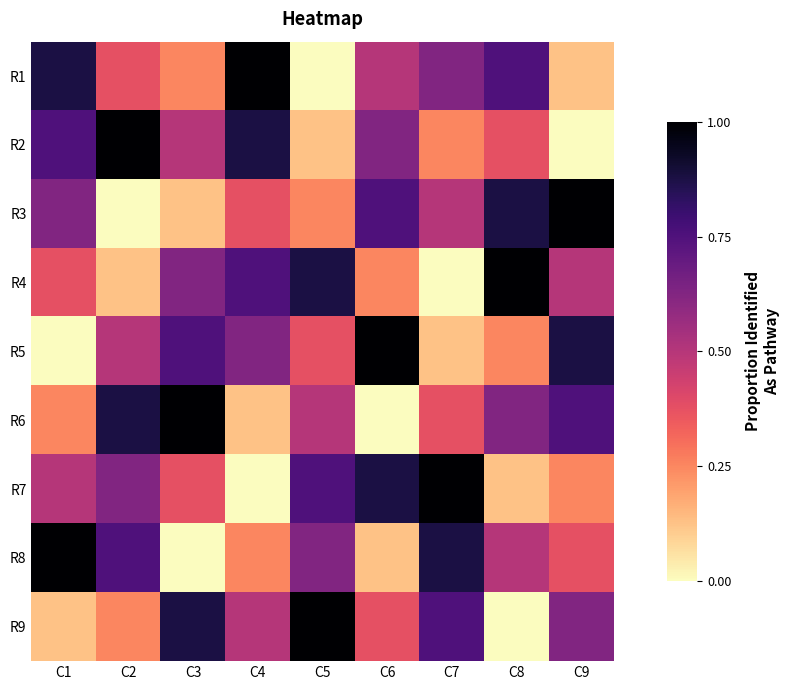

Which category has the lowest value across all series?

C5